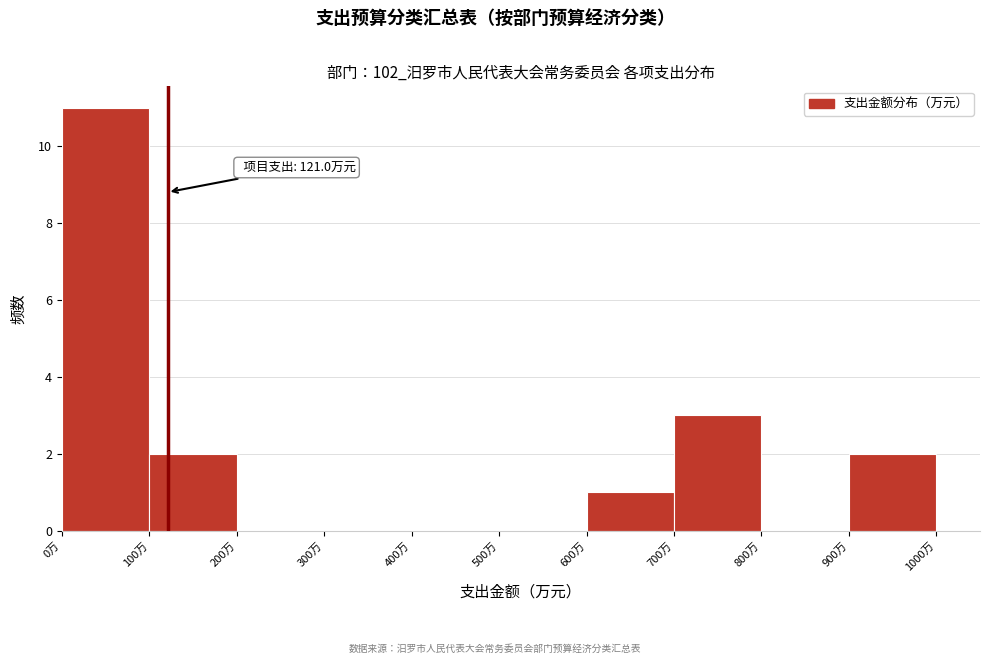

Which range on the x-axis has the tallest bar?

0 to 100